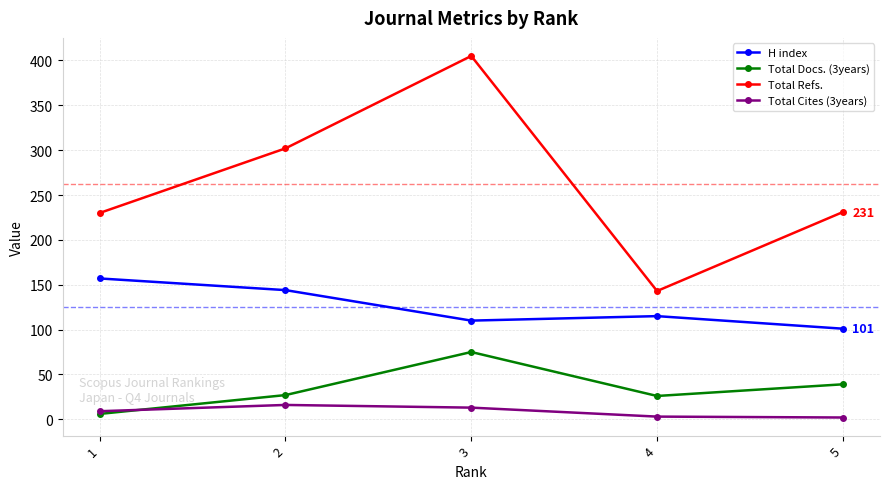

What is the approximate value of H index at 2, to the nearest 10?

140